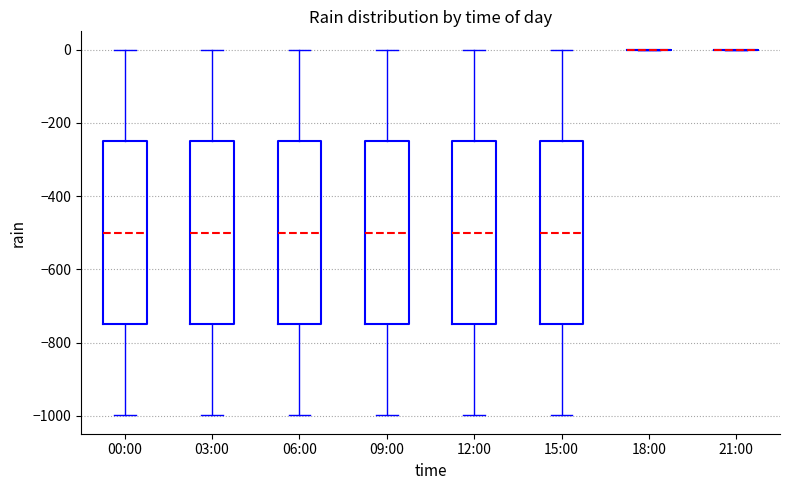

Where does the median line of the box for 12:00 sit on the y-axis? The values are not printed on the chart, so give them approximately, as read against the axis.

-500